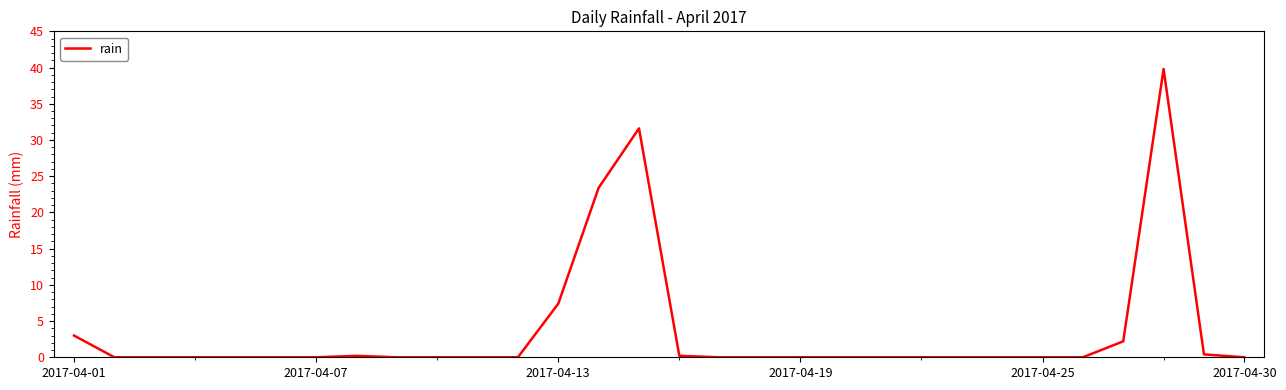

What is the difference between the maximum and minimum values?

39.8